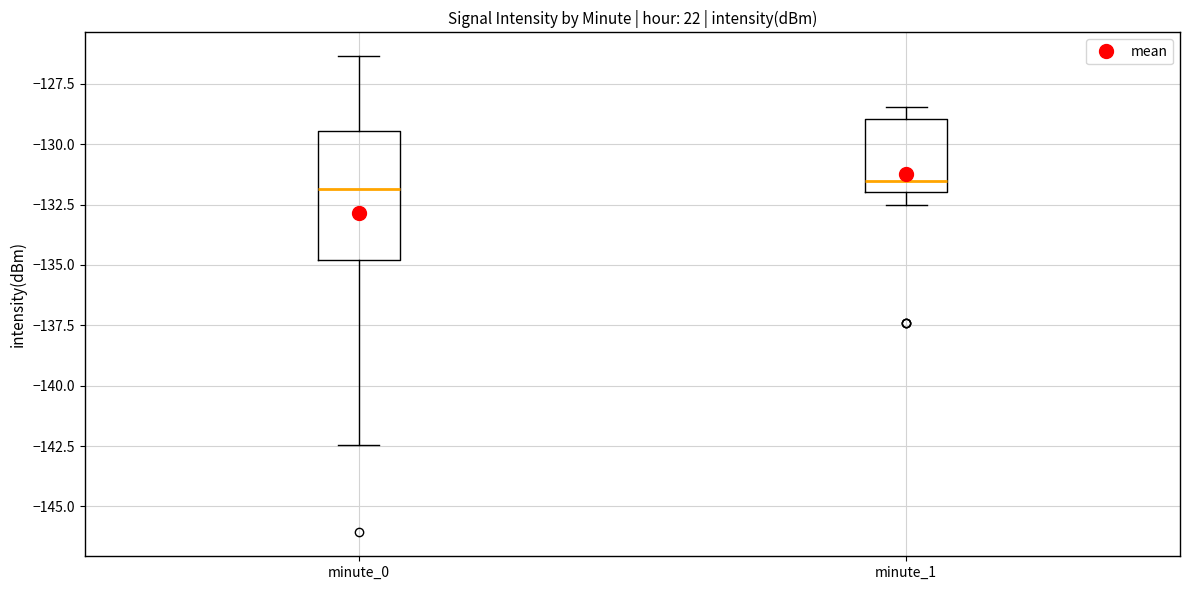

Which box is the tallest, from its lower edge to its upper edge?

minute_0